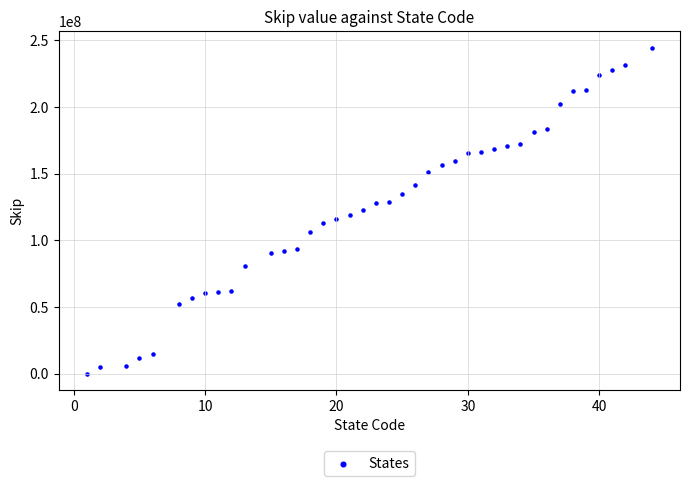

What is the range of Y values (max minus min)?

244542965